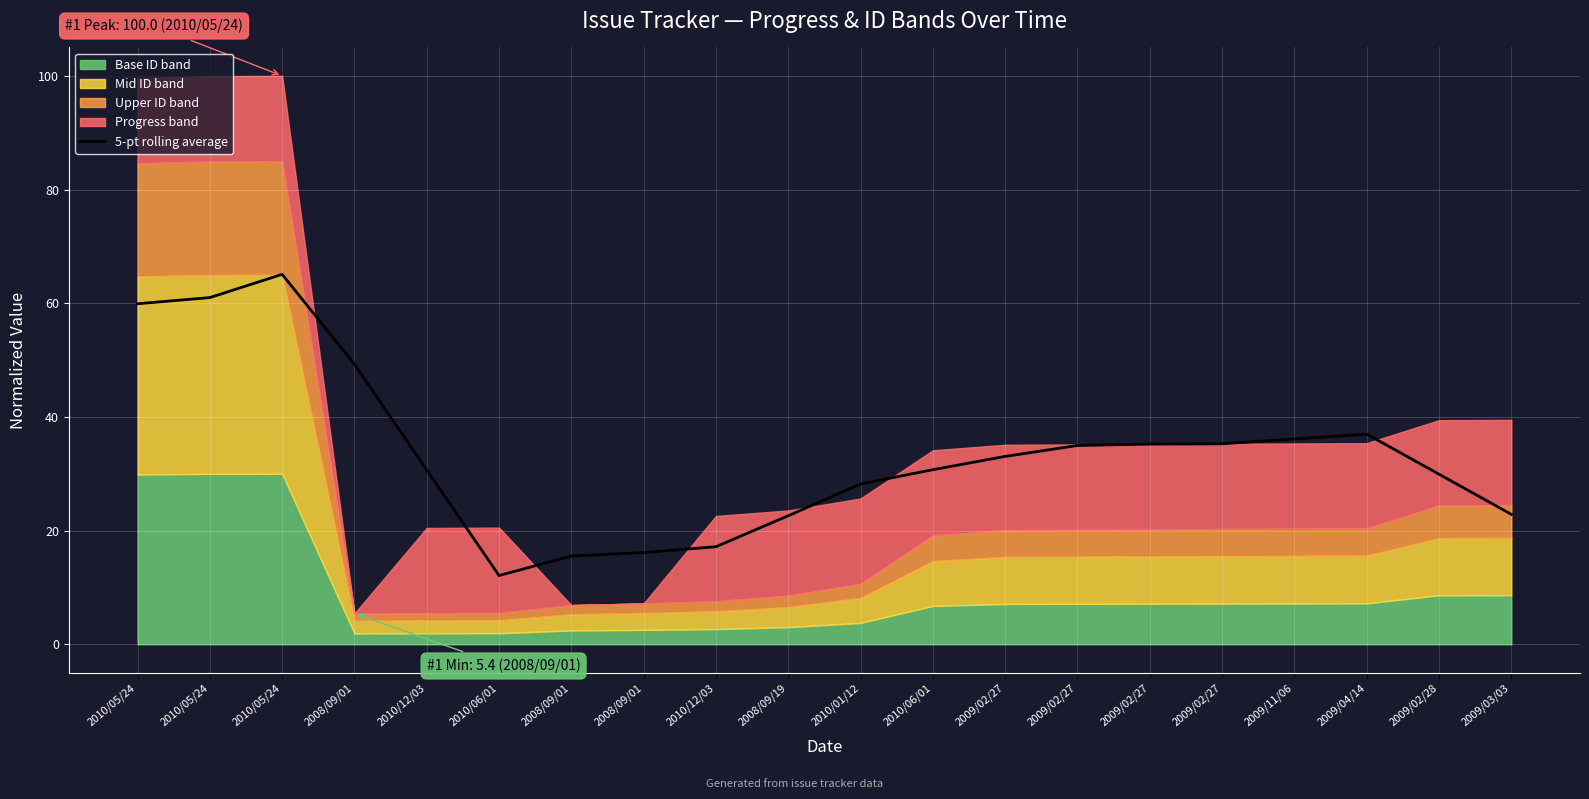

How many points are higher than both their immediate neighbors (excluding endpoints)?

2